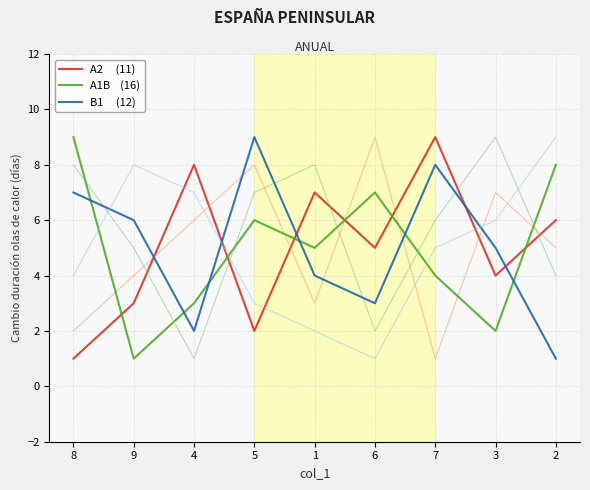

What is the greatest value displayed?

9